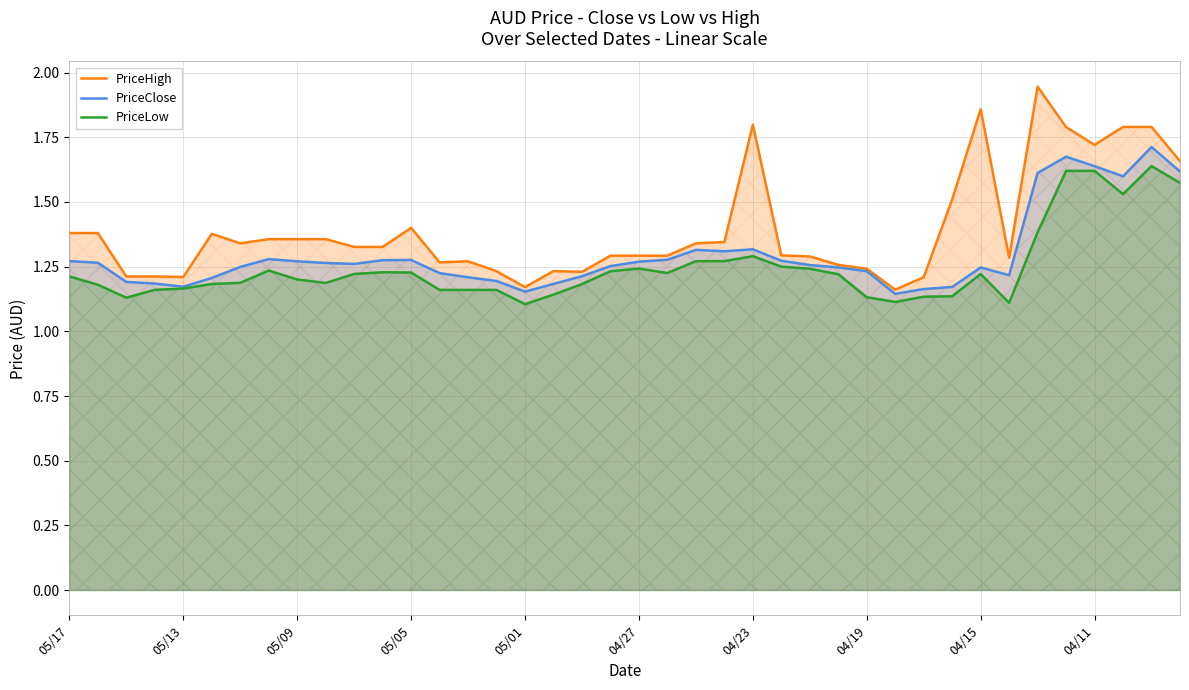

How many distinct data groups are displayed?

3